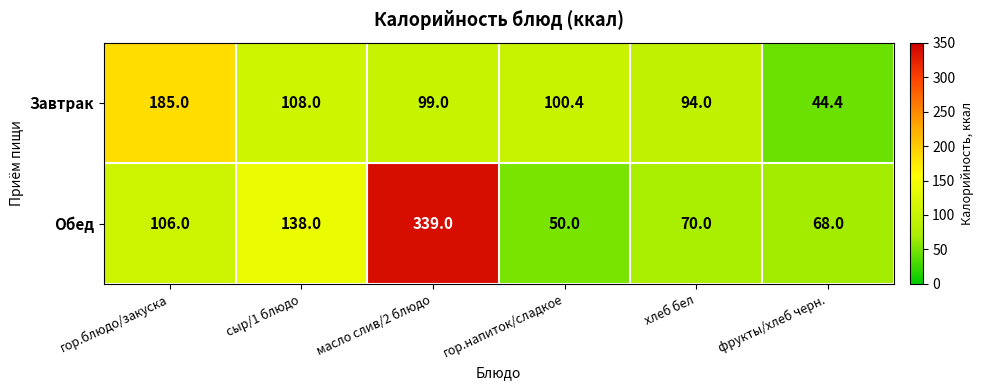

Between гор.блюдо/закуска and хлеб бел, which series saw the biggest shift?

Завтрак